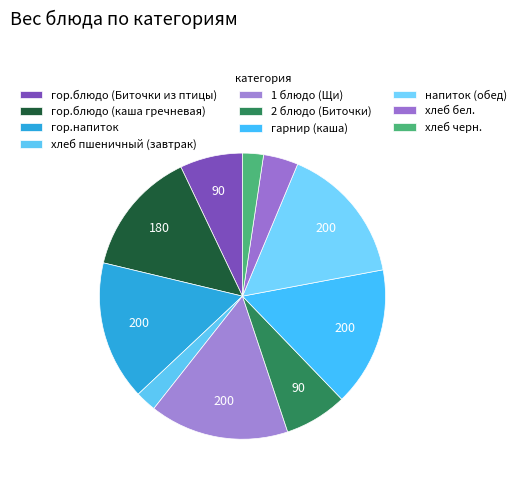

What is the largest slice in the pie chart?

гор.напиток